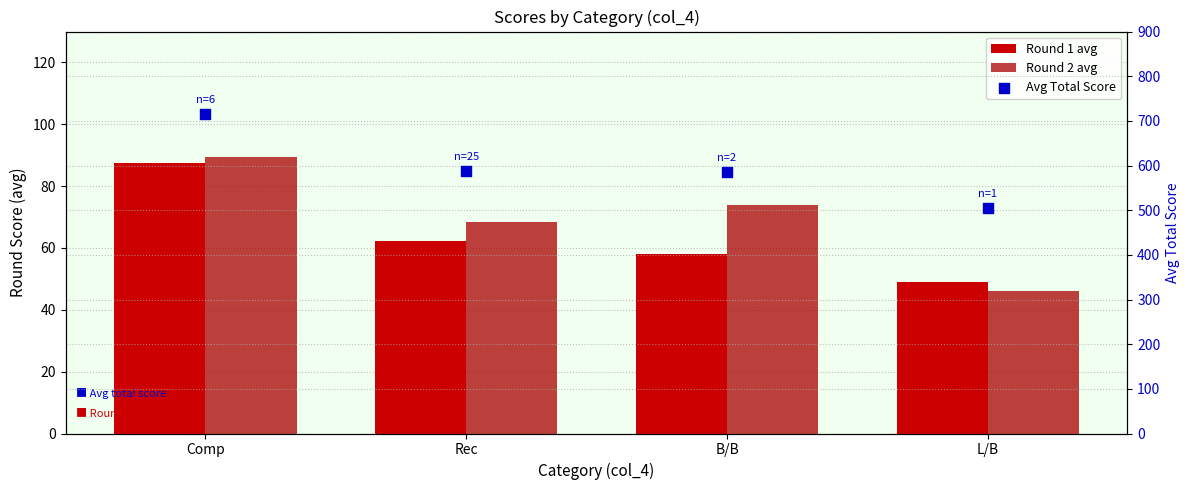

Which series reaches the maximum Y coordinate?

Avg Total Score